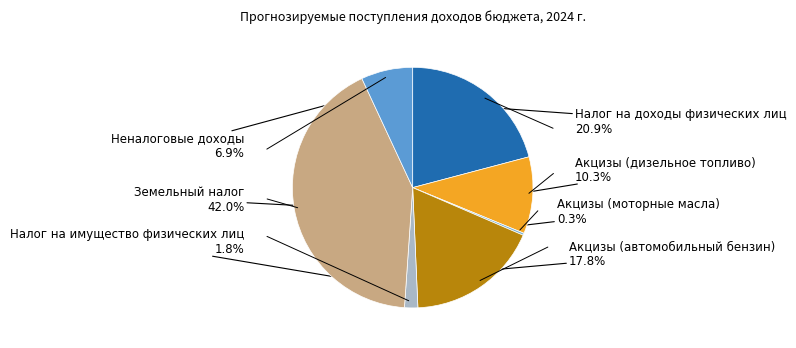

To the nearest percent, what is the average slice percentage?

14%